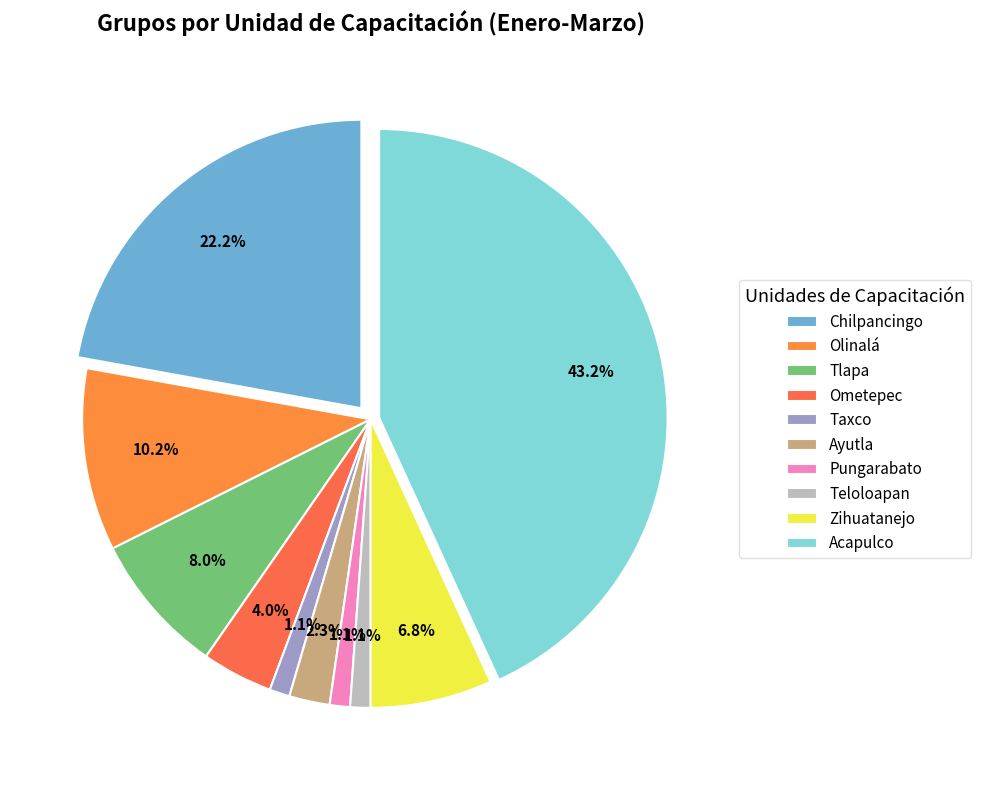

Rank the categories by value from lowest to highest.

Taxco, Pungarabato, Teloloapan, Ayutla, Ometepec, Zihuatanejo, Tlapa, Olinalá, Chilpancingo, Acapulco